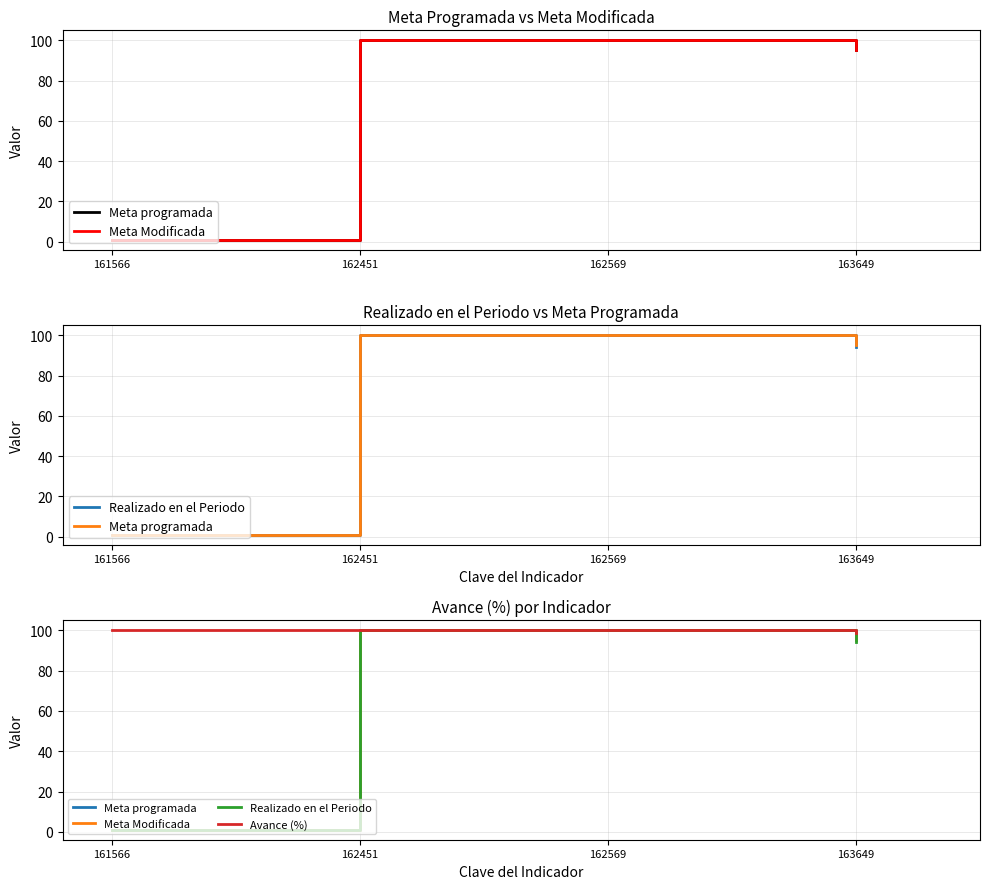

What is the total value across all series at 162451?

400.0